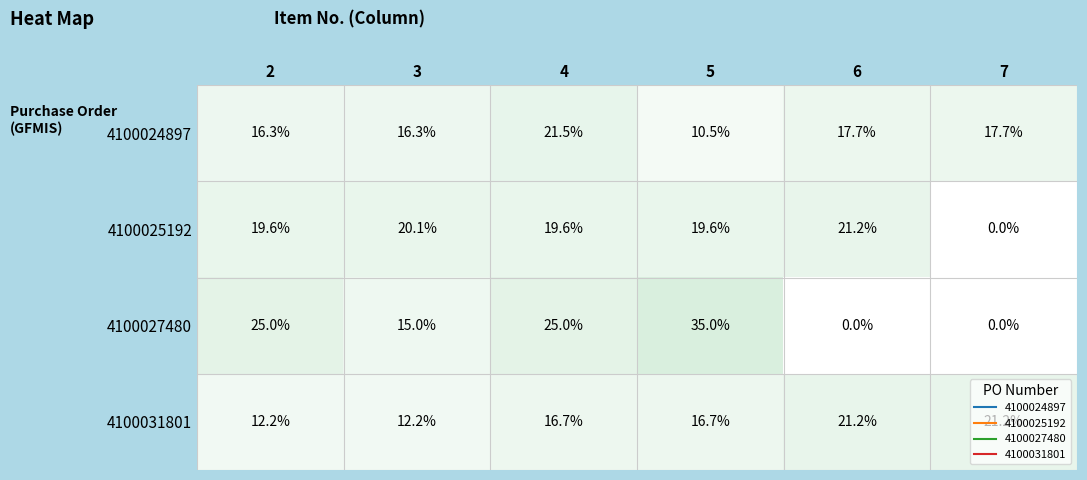

At 4, list the series in order from smallest to largest.

4100031801, 4100025192, 4100024897, 4100027480